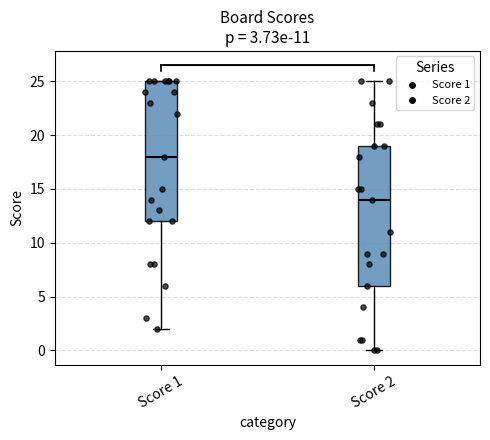

Which box has the lowest median line?

Score 2